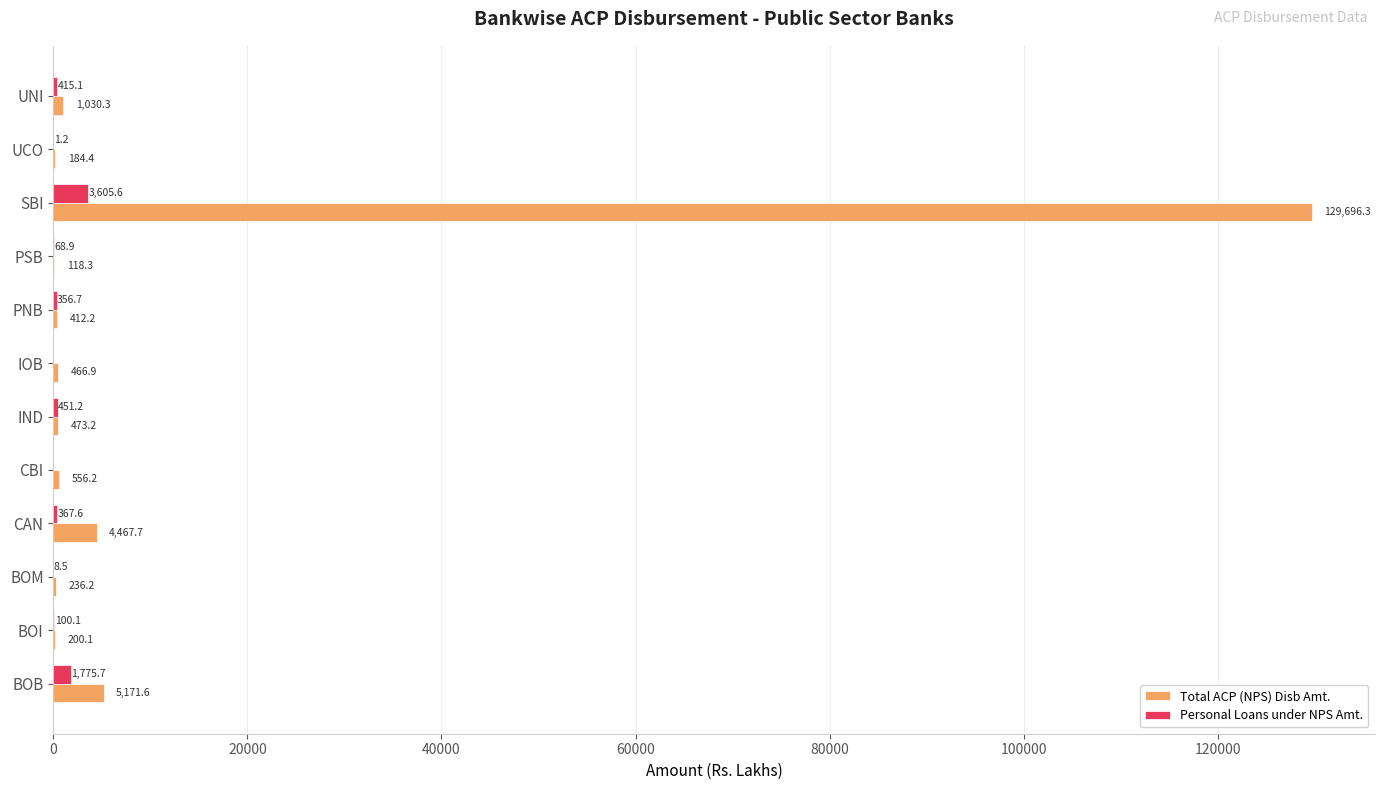

What is the approximate value of Total ACP (NPS) Disb Amt. at UCO?

184.4